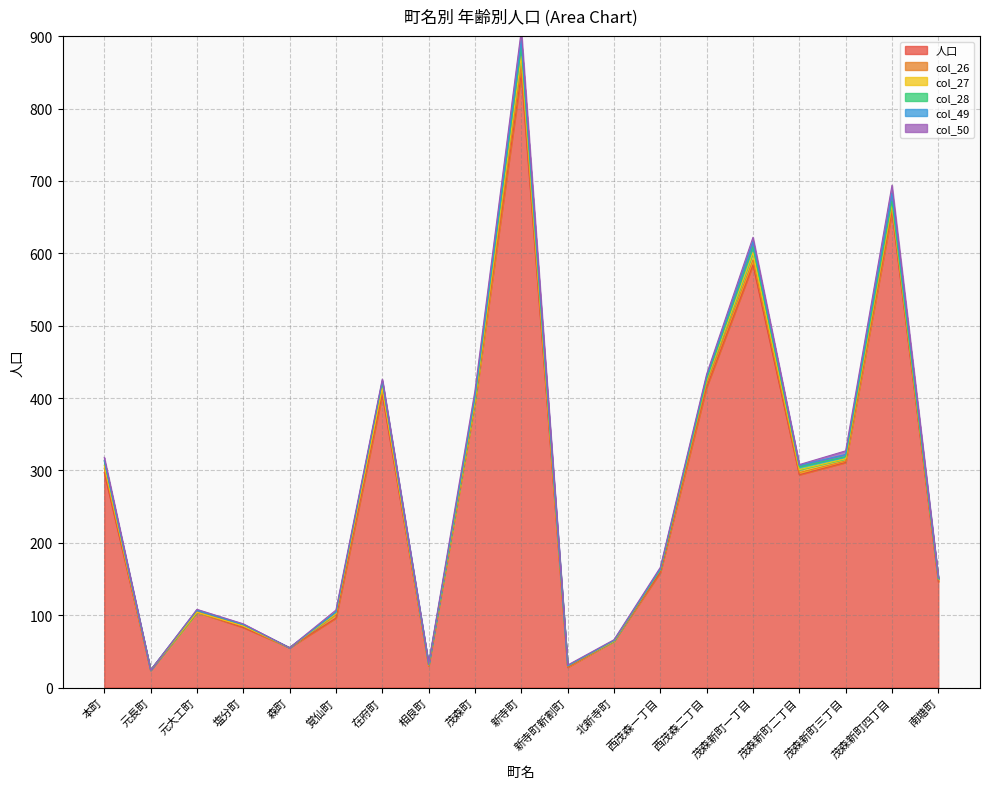

How many positive values does the col_28 series have?

14